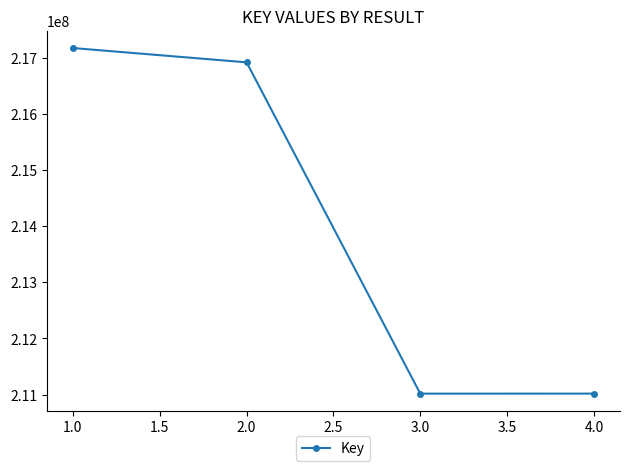

What is the difference between the values at 4.0 and 1.0?

6159556